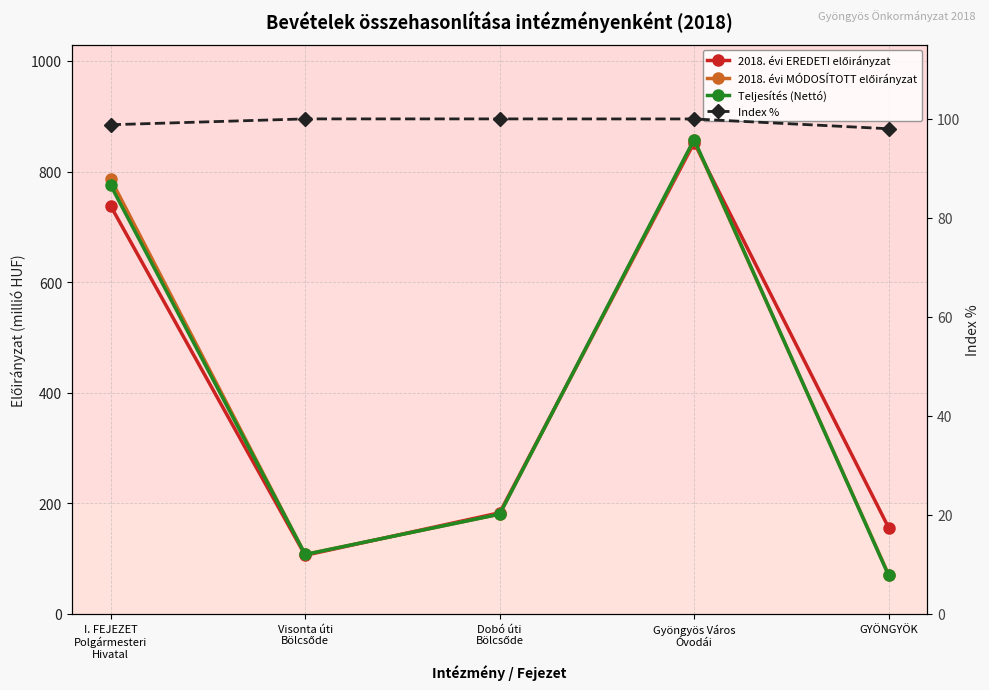

The 2018. évi EREDETI előirányzat series shows 278.1 at Gyöngyös Város
Óvodái. True or false?

False